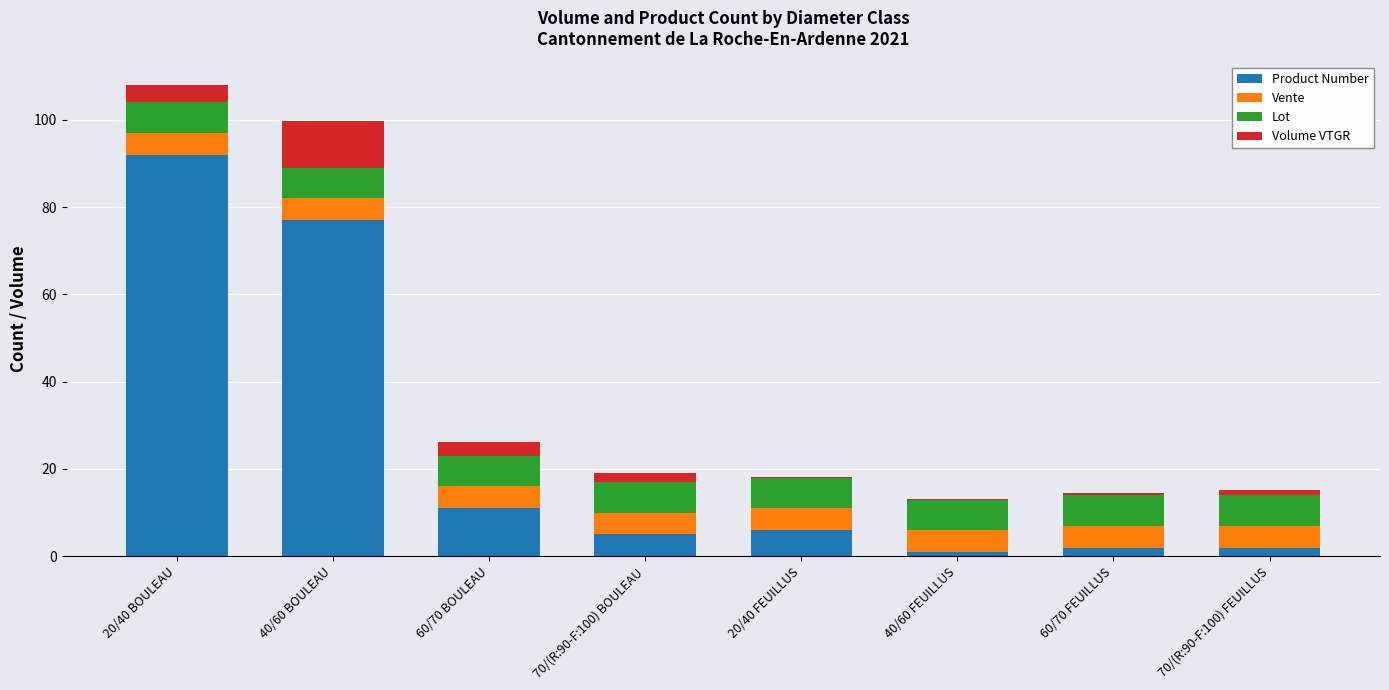

Where is Product Number nearest to the value 46?

40/60 BOULEAU